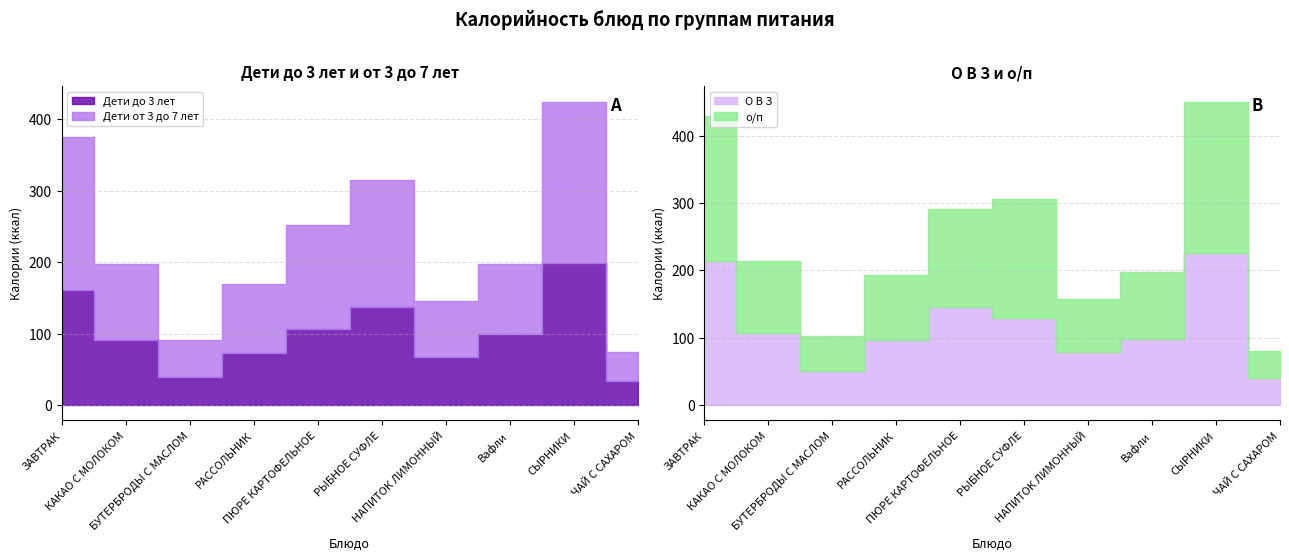

Is the value of О В З at КАКАО С МОЛОКОМ greater than the value of Дети от 3 до 7 лет at ПЮРЕ КАРТОФЕЛЬНОЕ?

No